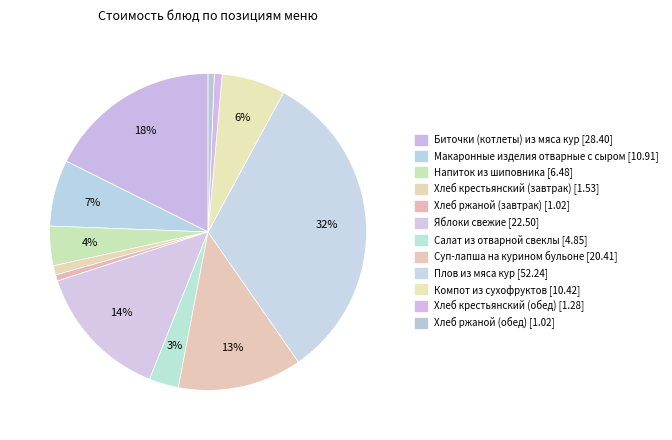

To the nearest percent, what is the average slice percentage?

8%